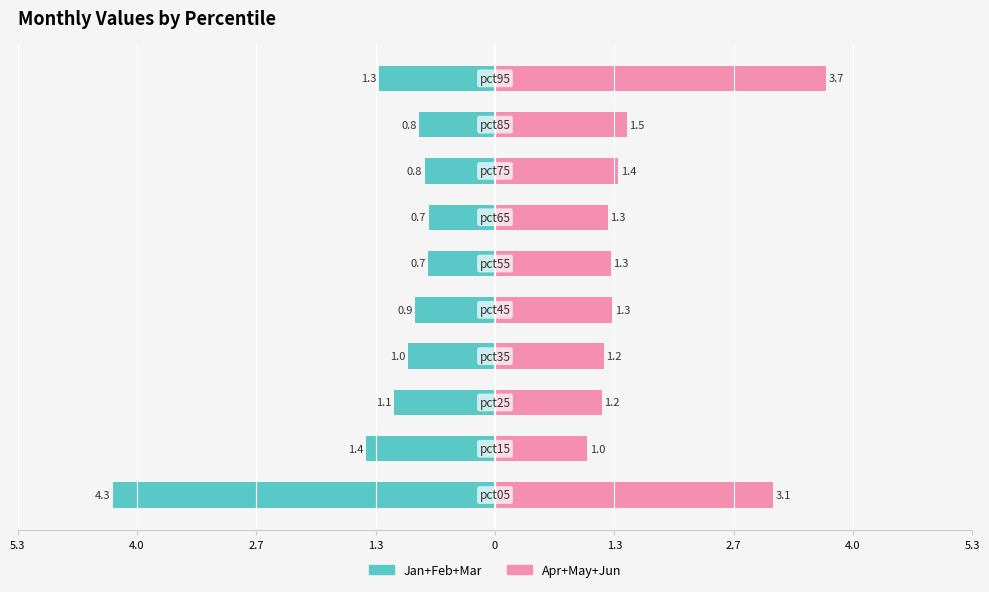

Are the bars horizontal?

Yes